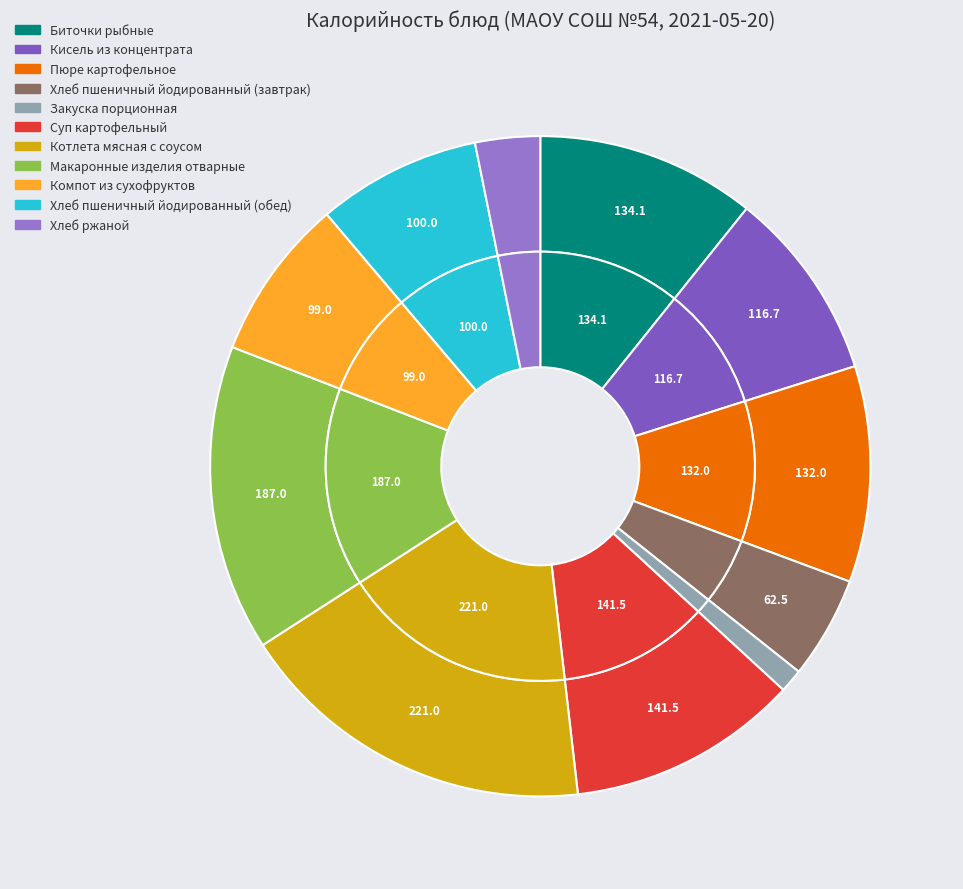

Rank the categories by value from lowest to highest.

Закуска порционная, Хлеб ржаной, Хлеб пшеничный йодированный (завтрак), Компот из сухофруктов, Хлеб пшеничный йодированный (обед), Кисель из концентрата, Пюре картофельное, Биточки рыбные, Суп картофельный, Макаронные изделия отварные, Котлета мясная с соусом